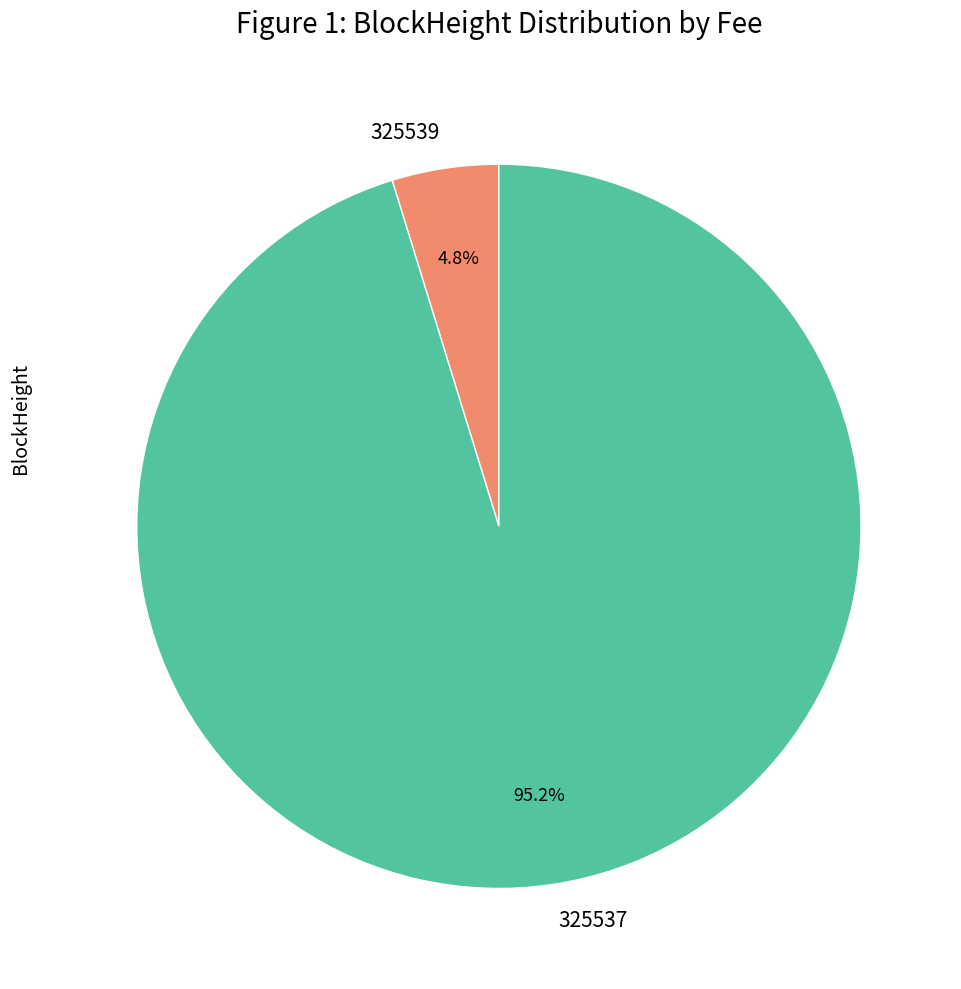

To the nearest percent, what is the difference between the 325539 and 325537 slice percentages?

90%